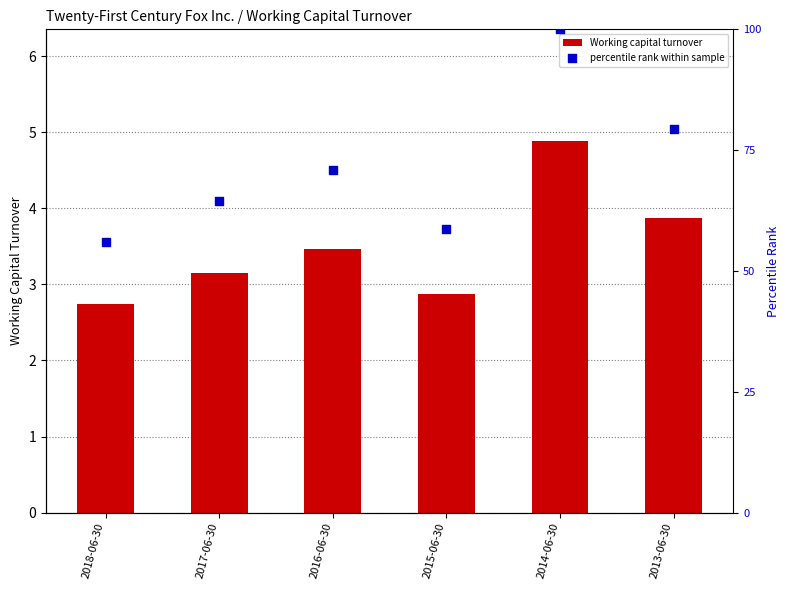

Which series contains the highest Y value?

percentile rank within sample